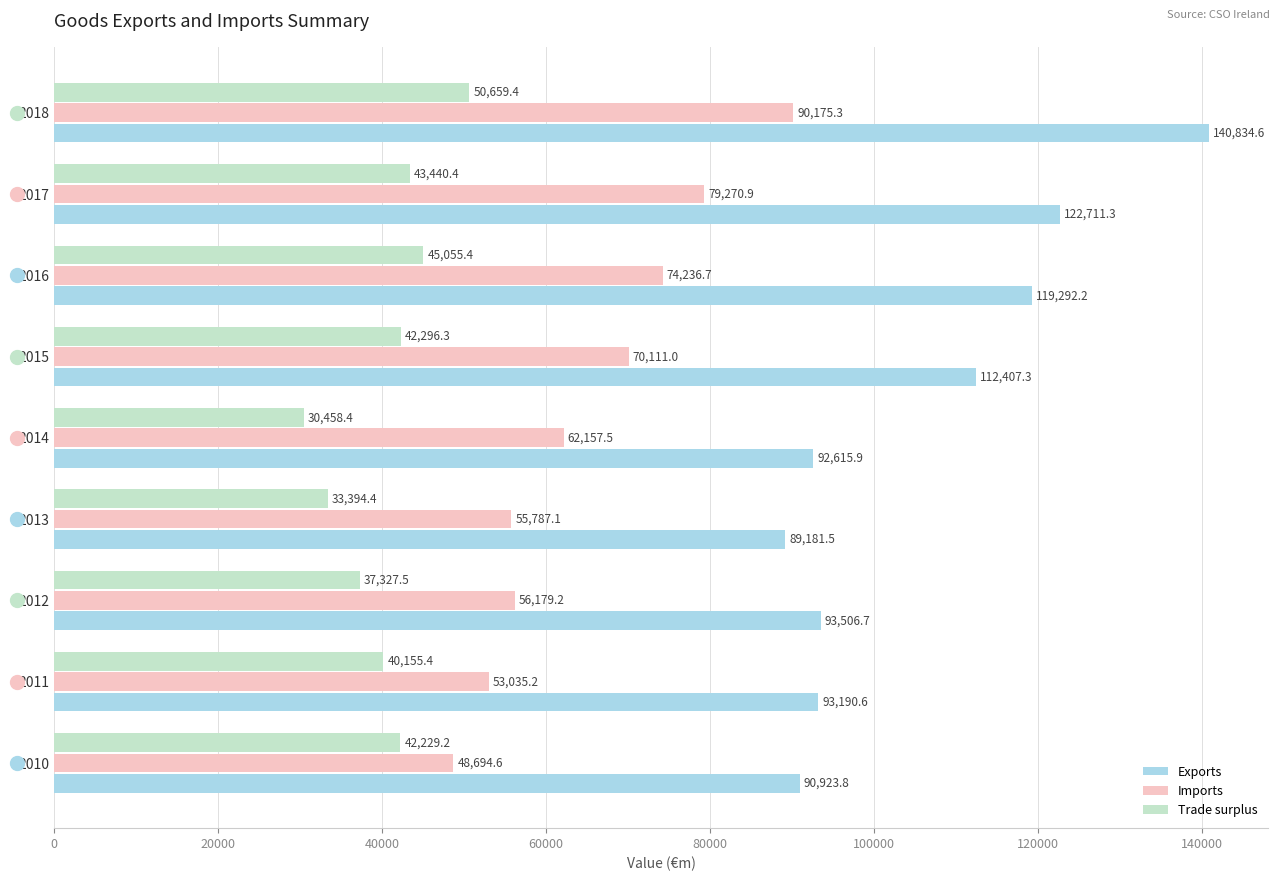

Which series has the widest spread of values?

Exports